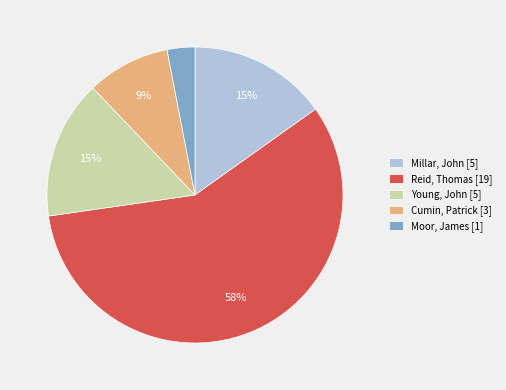

True or false: Reid, Thomas accounts for 46% of the total.

False